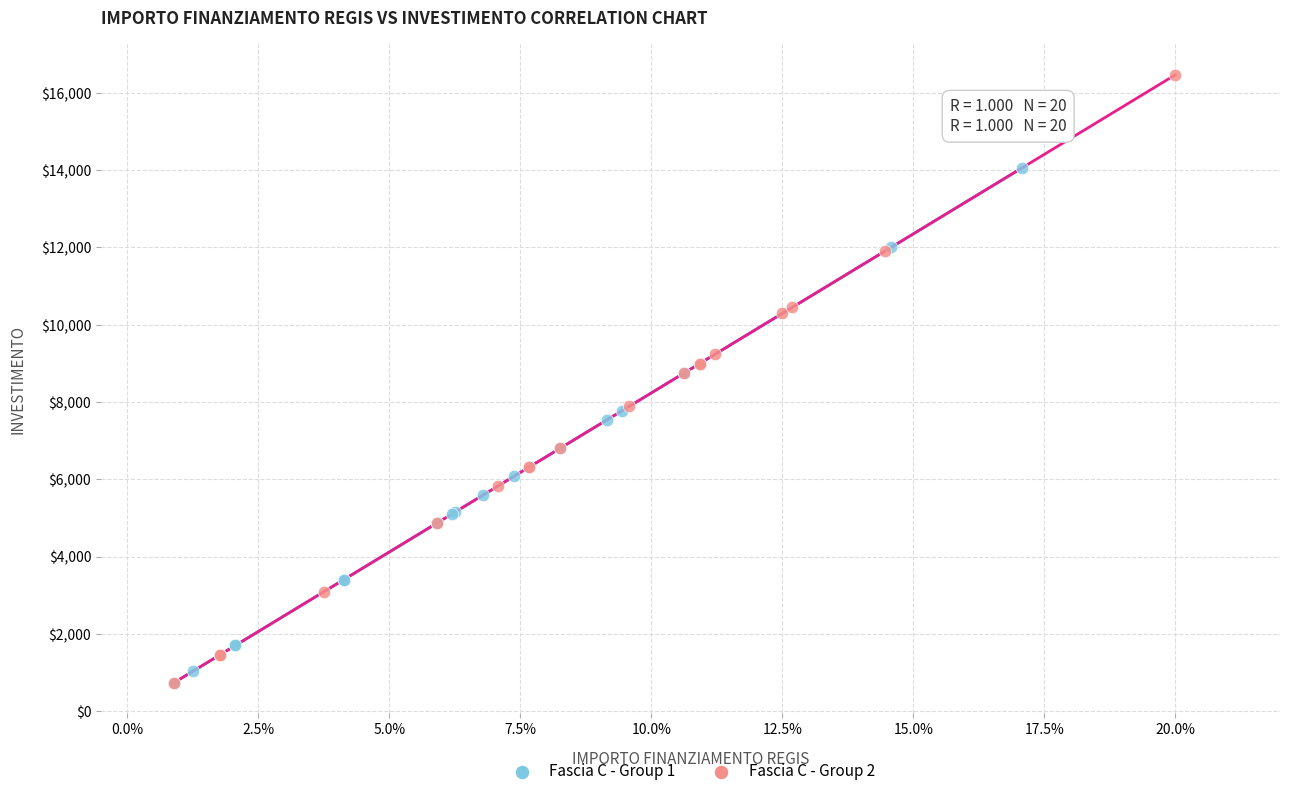

Which series has the largest Y range (max minus min)?

Fascia C - Group 2